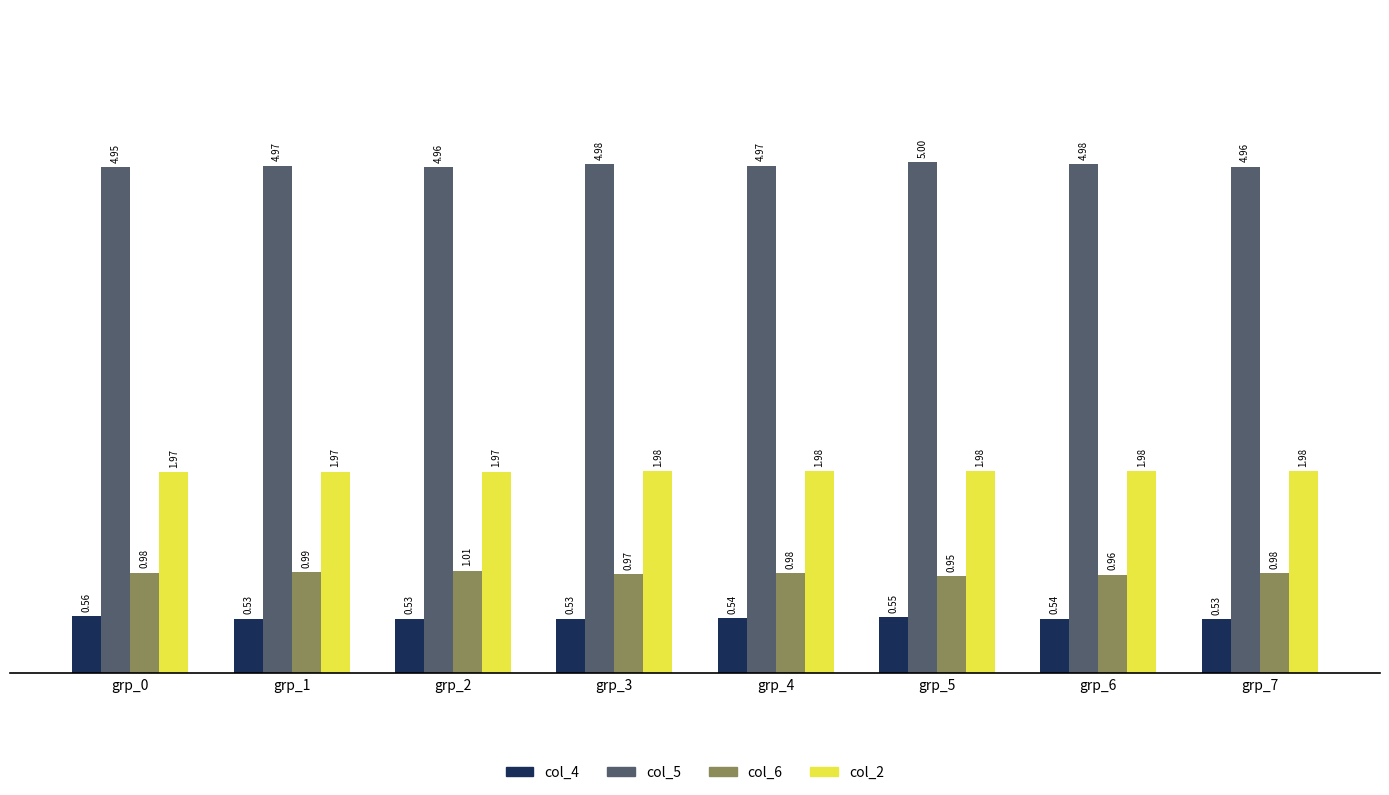

What is the difference between the highest and lowest values at grp_2?

4.4